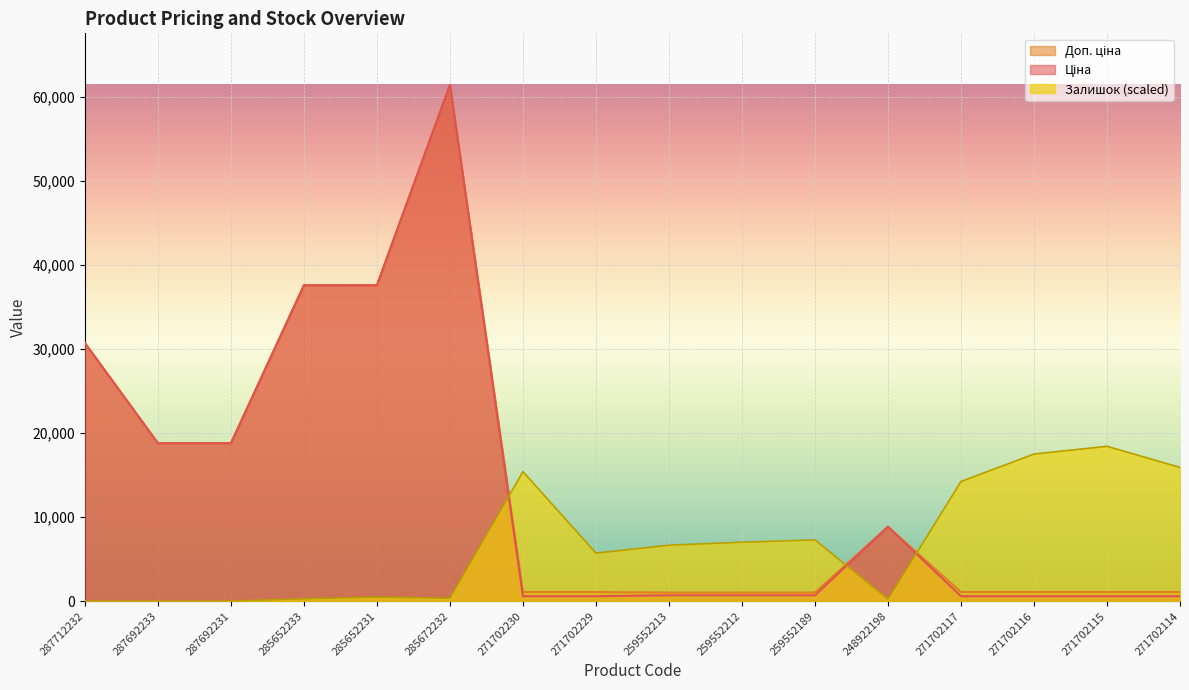

How many lines are shown in the chart?

3